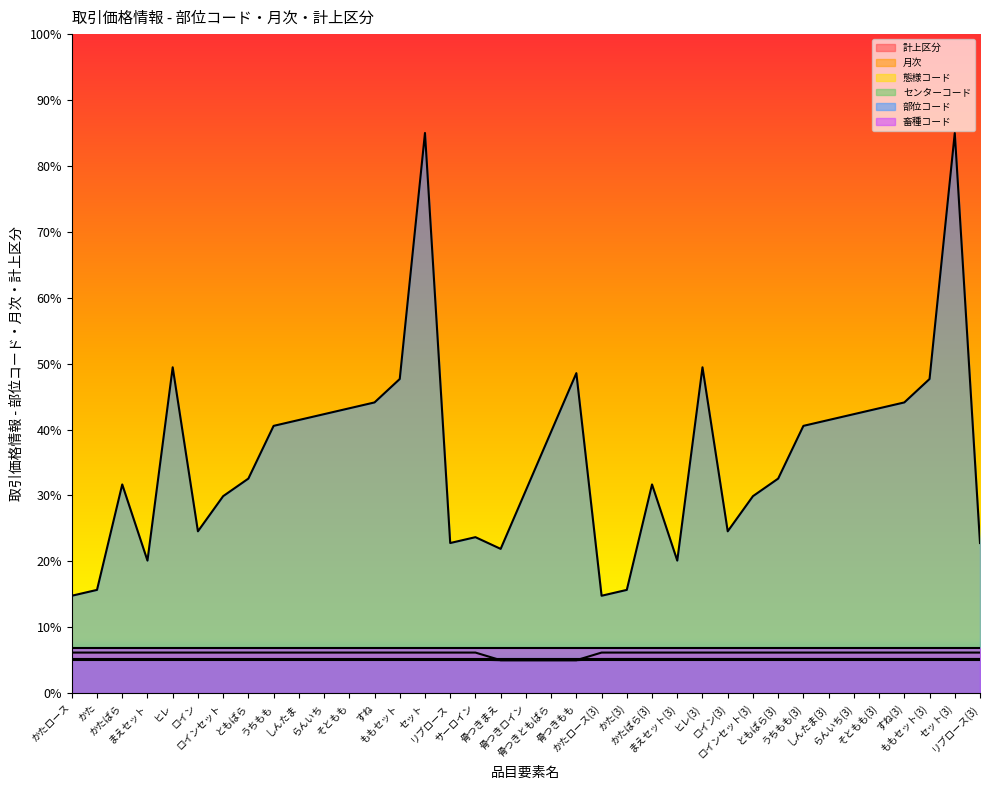

Where is the first local maximum for 部位コード?

かたばら